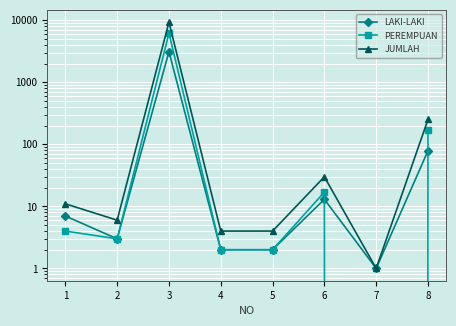

What is the maximum value shown in the chart?

9340